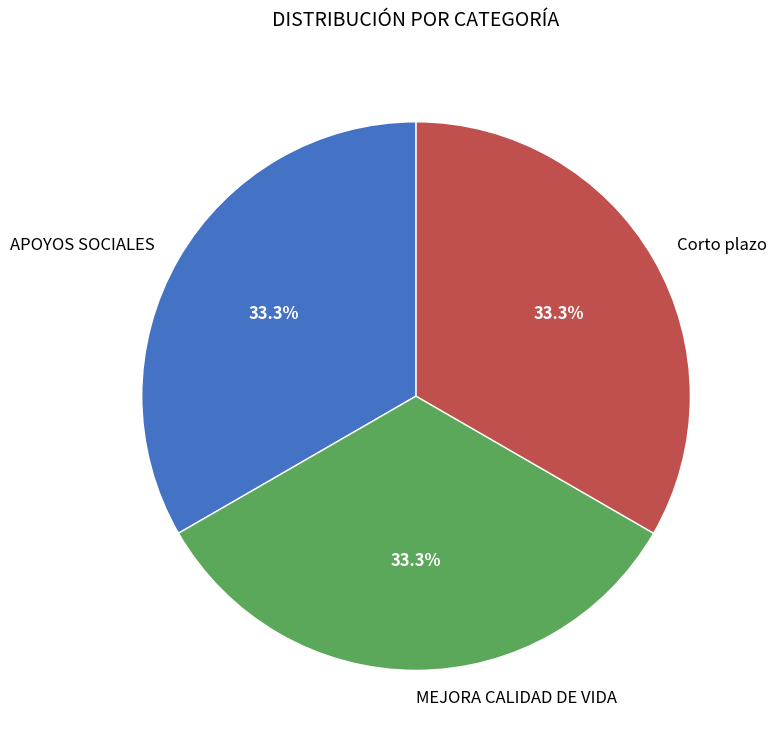

What percentage is the MEJORA CALIDAD DE VIDA slice, to the nearest percent?

33%